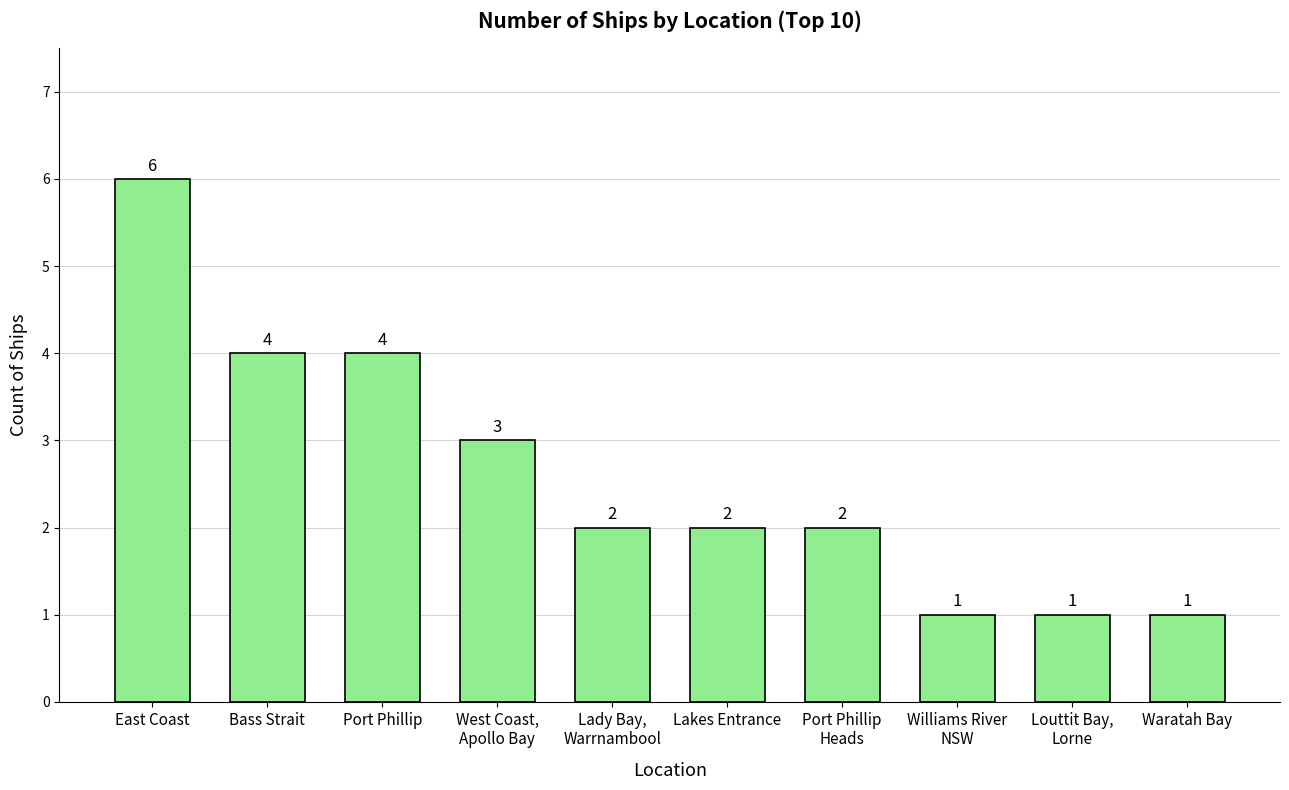

What is the label of the 2nd bar from the left?

Bass Strait